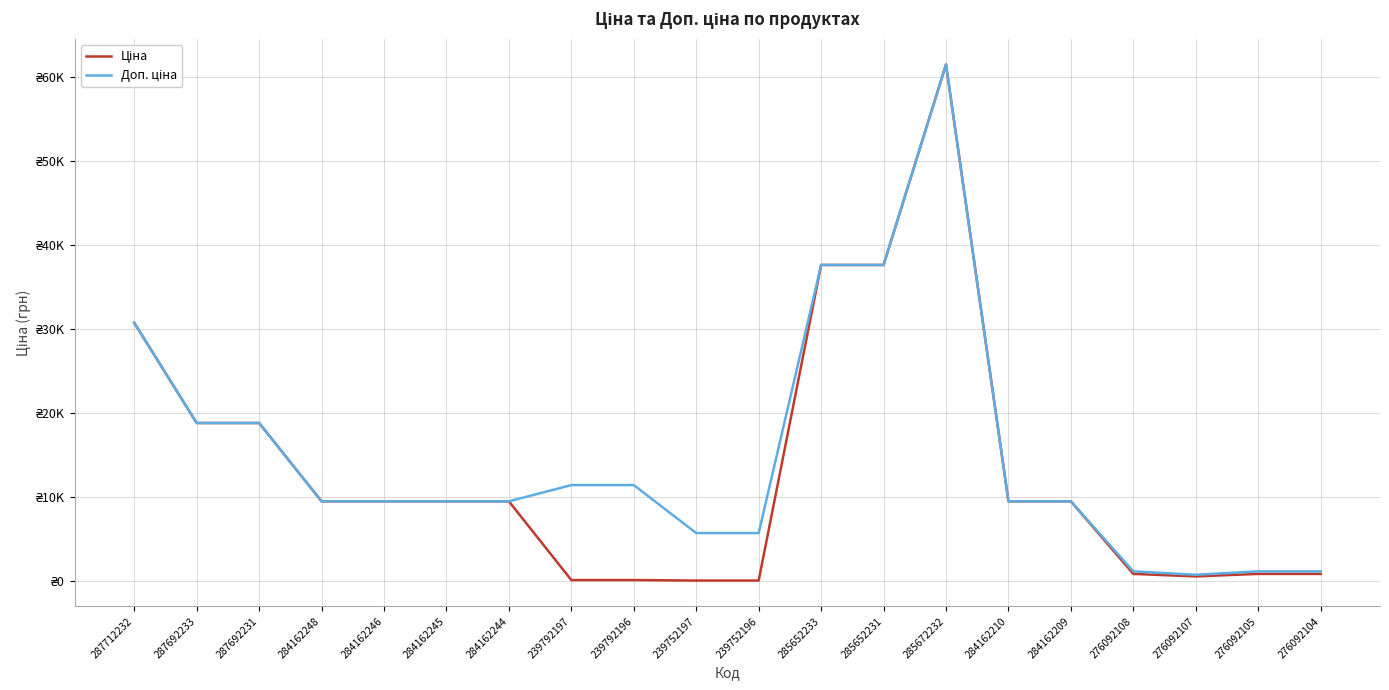

Which series changed the most between 284162244 and 276092104?

Ціна